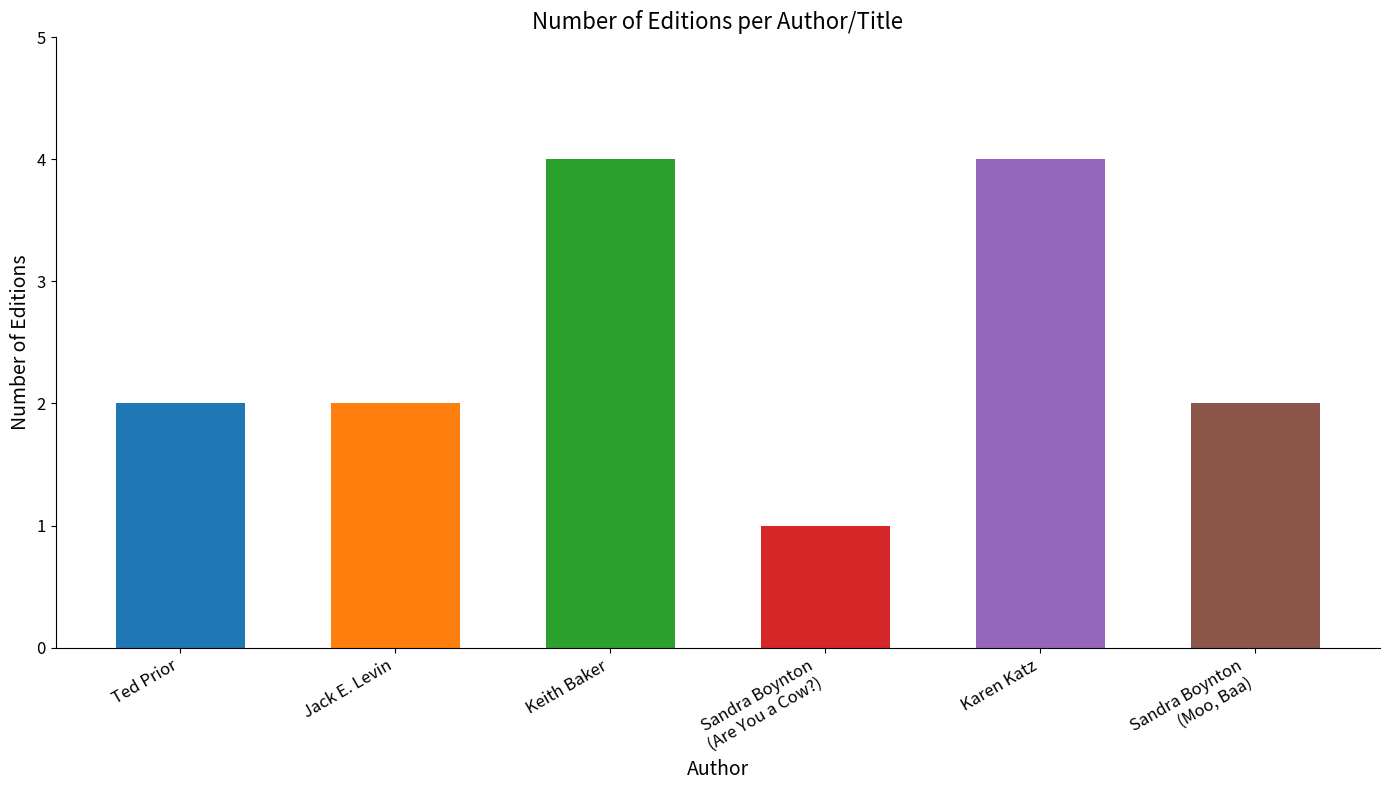

What is the greatest value displayed?

4